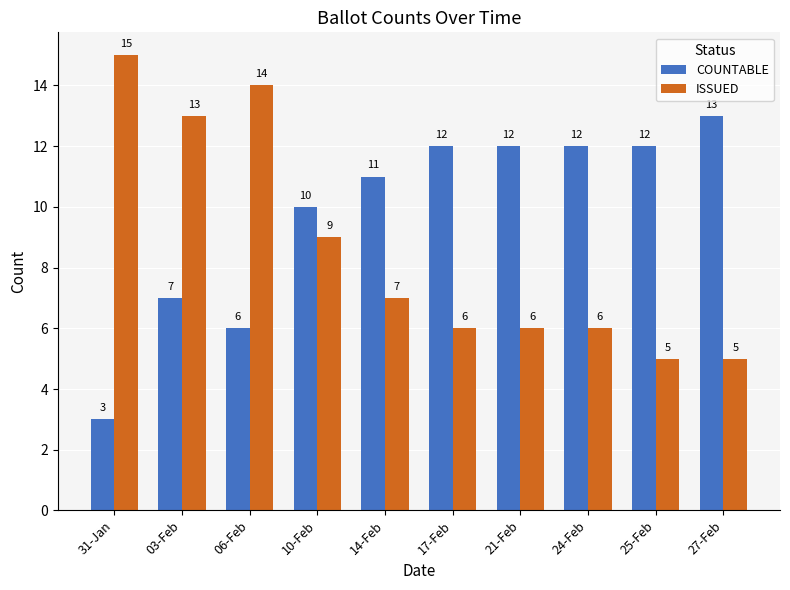

What is the difference between the second highest and minimum values in the COUNTABLE series?

9